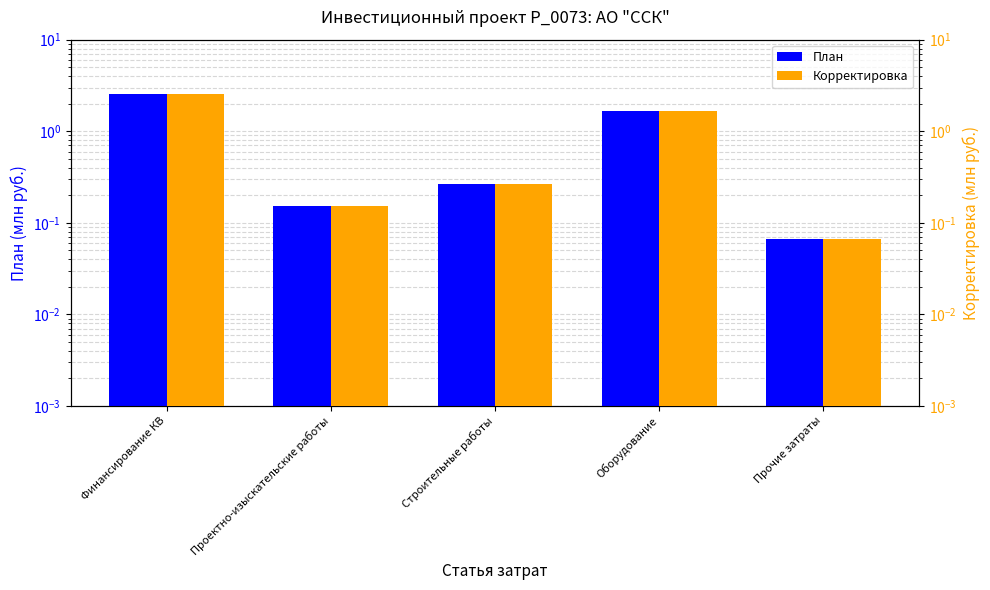

What is the total value across all series at Оборудование?

3.3